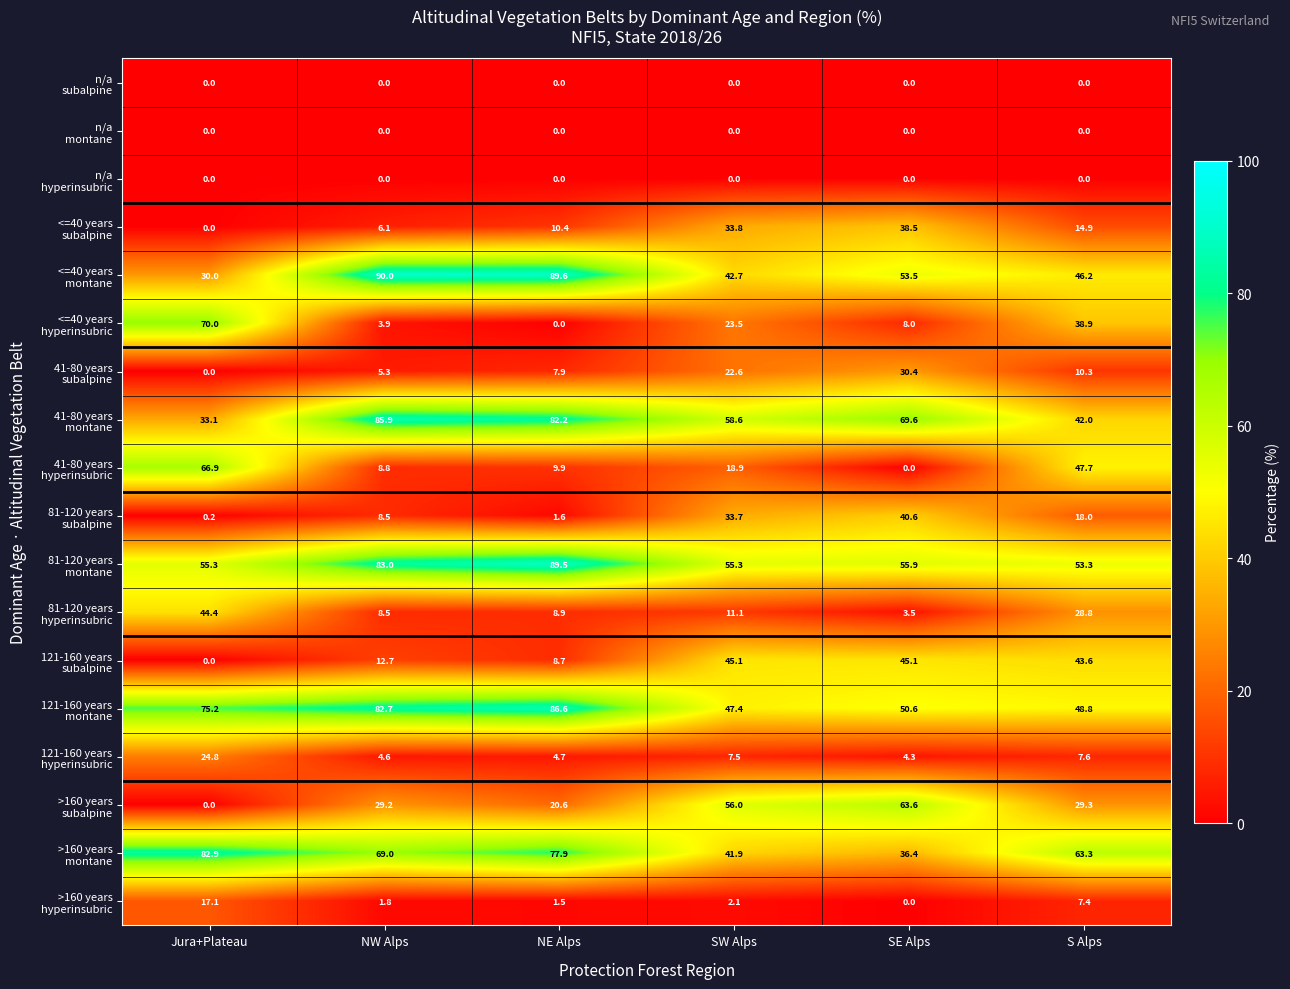

What is the total value across all series at SW Alps?

500.2